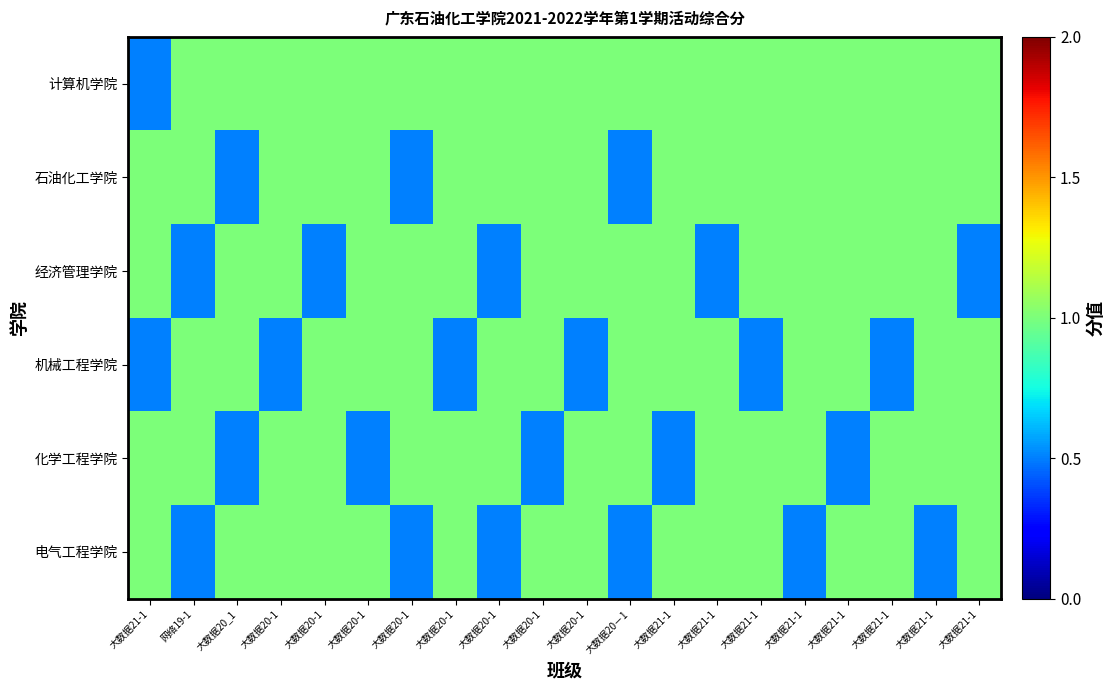

Reading left to right, transcribe all the data shown in this chart.

计算机学院: 大数据21-1=0.5	网络19-1=1.0	大数据20_1=1.0	大数据20-1=1.0	大数据20-1=1.0	大数据20-1=1.0	大数据20-1=1.0	大数据20-1=1.0	大数据20-1=1.0	大数据20-1=1.0	大数据20-1=1.0	大数据20－1=1.0	大数据21-1=1.0	大数据21-1=1.0	大数据21-1=1.0	大数据21-1=1.0	大数据21-1=1.0	大数据21-1=1.0	大数据21-1=1.0	大数据21-1=1.0
石油化工学院: 大数据21-1=1.0	网络19-1=1.0	大数据20_1=0.5	大数据20-1=1.0	大数据20-1=1.0	大数据20-1=1.0	大数据20-1=0.5	大数据20-1=1.0	大数据20-1=1.0	大数据20-1=1.0	大数据20-1=1.0	大数据20－1=0.5	大数据21-1=1.0	大数据21-1=1.0	大数据21-1=1.0	大数据21-1=1.0	大数据21-1=1.0	大数据21-1=1.0	大数据21-1=1.0	大数据21-1=1.0
经济管理学院: 大数据21-1=1.0	网络19-1=0.5	大数据20_1=1.0	大数据20-1=1.0	大数据20-1=0.5	大数据20-1=1.0	大数据20-1=1.0	大数据20-1=1.0	大数据20-1=0.5	大数据20-1=1.0	大数据20-1=1.0	大数据20－1=1.0	大数据21-1=1.0	大数据21-1=0.5	大数据21-1=1.0	大数据21-1=1.0	大数据21-1=1.0	大数据21-1=1.0	大数据21-1=1.0	大数据21-1=0.5
机械工程学院: 大数据21-1=0.5	网络19-1=1.0	大数据20_1=1.0	大数据20-1=0.5	大数据20-1=1.0	大数据20-1=1.0	大数据20-1=1.0	大数据20-1=0.5	大数据20-1=1.0	大数据20-1=1.0	大数据20-1=0.5	大数据20－1=1.0	大数据21-1=1.0	大数据21-1=1.0	大数据21-1=0.5	大数据21-1=1.0	大数据21-1=1.0	大数据21-1=0.5	大数据21-1=1.0	大数据21-1=1.0
化学工程学院: 大数据21-1=1.0	网络19-1=1.0	大数据20_1=0.5	大数据20-1=1.0	大数据20-1=1.0	大数据20-1=0.5	大数据20-1=1.0	大数据20-1=1.0	大数据20-1=1.0	大数据20-1=0.5	大数据20-1=1.0	大数据20－1=1.0	大数据21-1=0.5	大数据21-1=1.0	大数据21-1=1.0	大数据21-1=1.0	大数据21-1=0.5	大数据21-1=1.0	大数据21-1=1.0	大数据21-1=1.0
电气工程学院: 大数据21-1=1.0	网络19-1=0.5	大数据20_1=1.0	大数据20-1=1.0	大数据20-1=1.0	大数据20-1=1.0	大数据20-1=0.5	大数据20-1=1.0	大数据20-1=0.5	大数据20-1=1.0	大数据20-1=1.0	大数据20－1=0.5	大数据21-1=1.0	大数据21-1=1.0	大数据21-1=1.0	大数据21-1=0.5	大数据21-1=1.0	大数据21-1=1.0	大数据21-1=0.5	大数据21-1=1.0